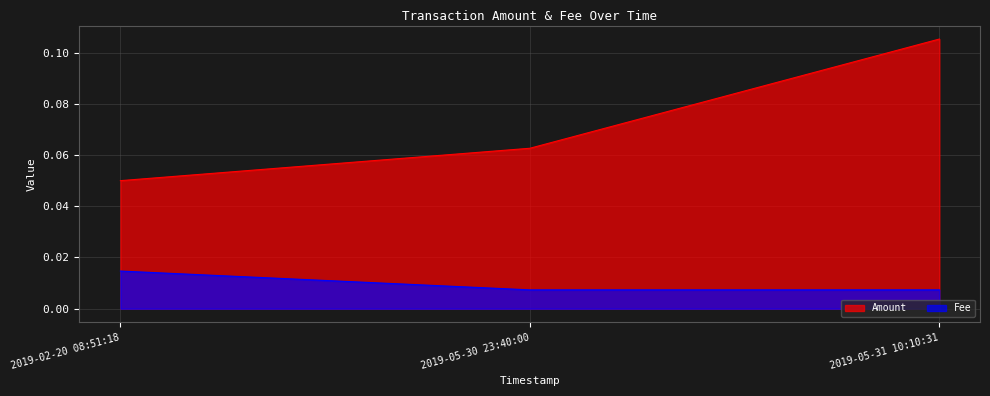

Reading right to left, transcribe all the data shown in this chart.

Amount: 2019-05-31 10:10:31=0.1	2019-05-30 23:40:00=0.1	2019-02-20 08:51:18=0.1
Fee: 2019-05-31 10:10:31=0.0	2019-05-30 23:40:00=0.0	2019-02-20 08:51:18=0.0